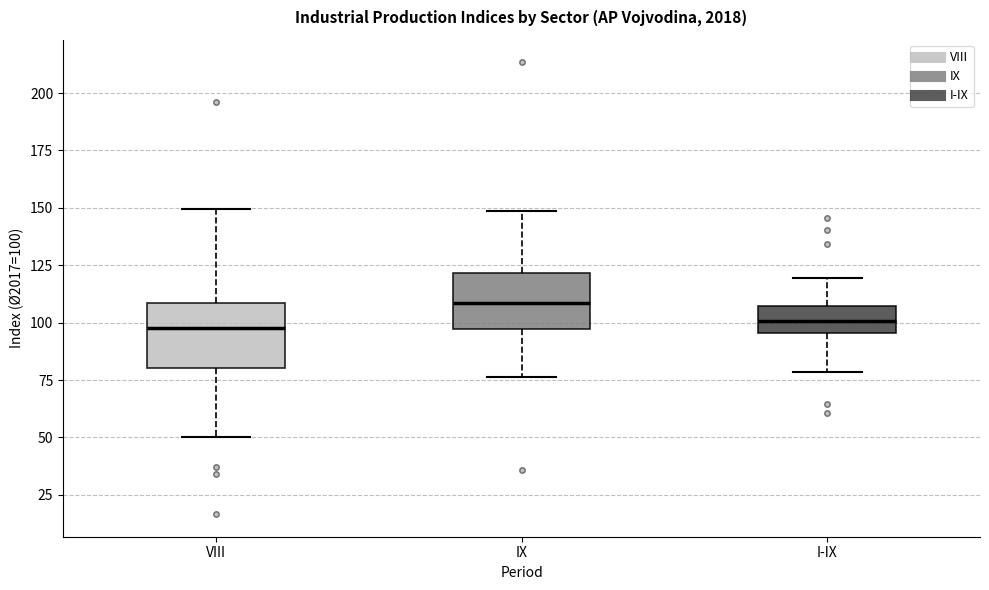

Where is the lower edge of the box for IX on the y-axis? The values are not printed on the chart, so give them approximately, as read against the axis.

95